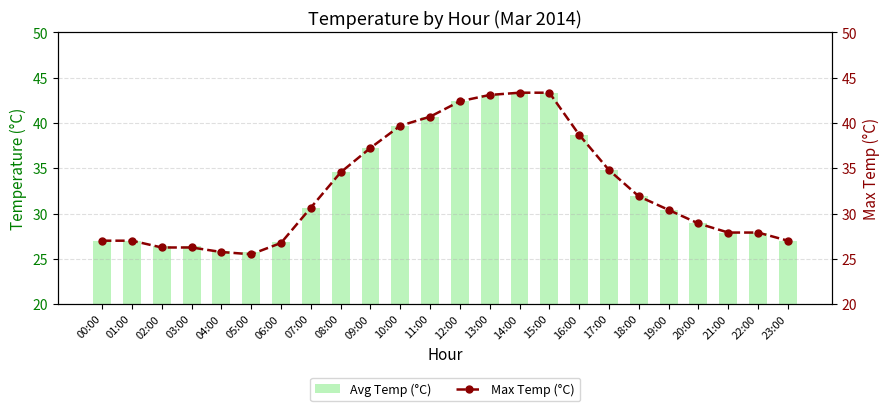

What position from the right is 05:00?

19